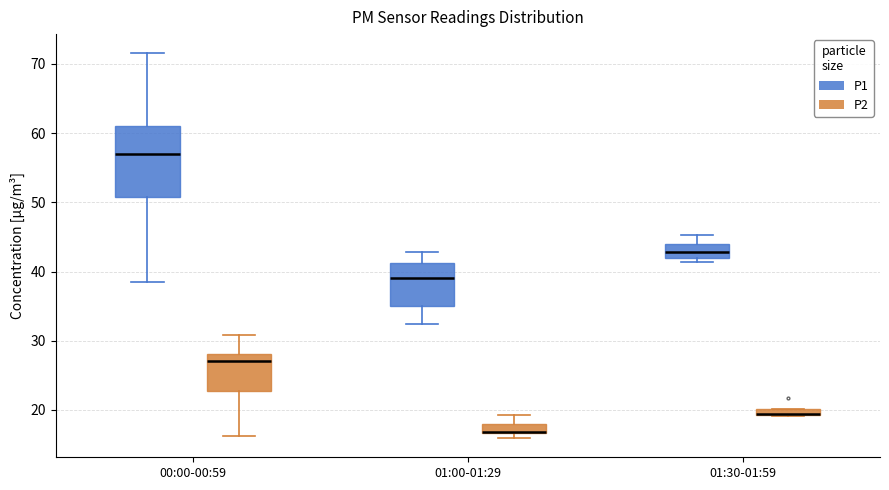

Comparing the boxes themselves (not the whiskers), which one is the tallest?

00:00-00:59 (P1)